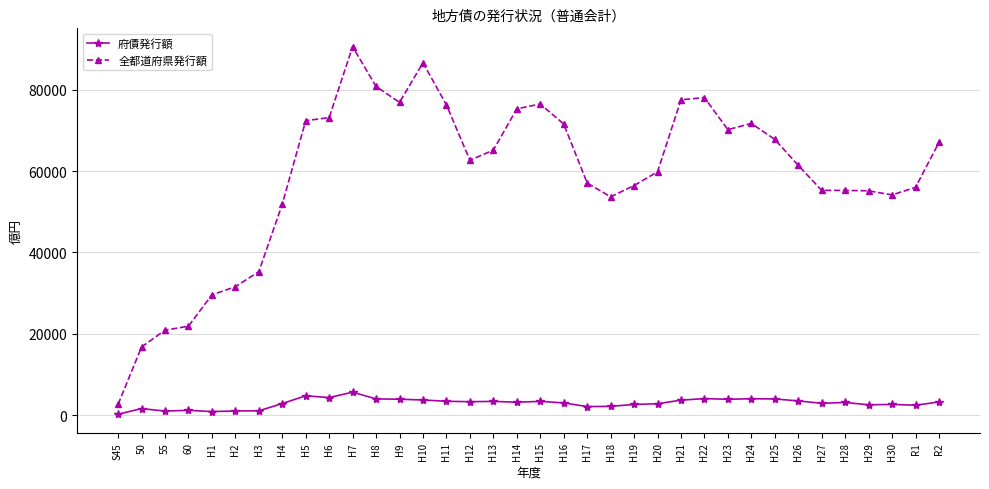

In 府債発行額, how many points are lower than both neighbors (excluding endpoints)?

10